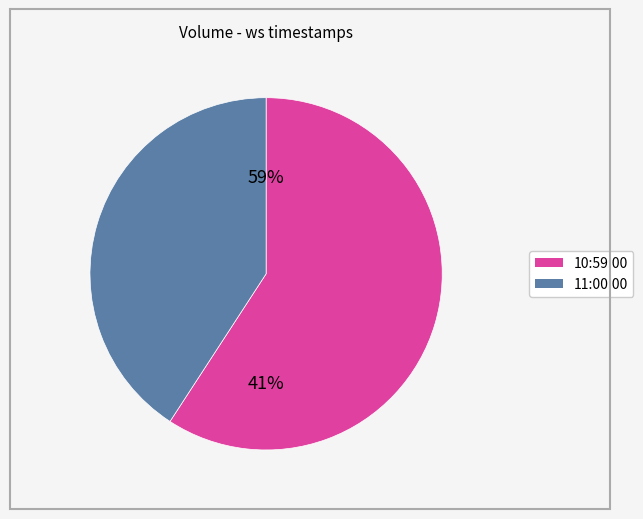

Which category has the biggest portion of the pie?

2025-05-21 10:59:00